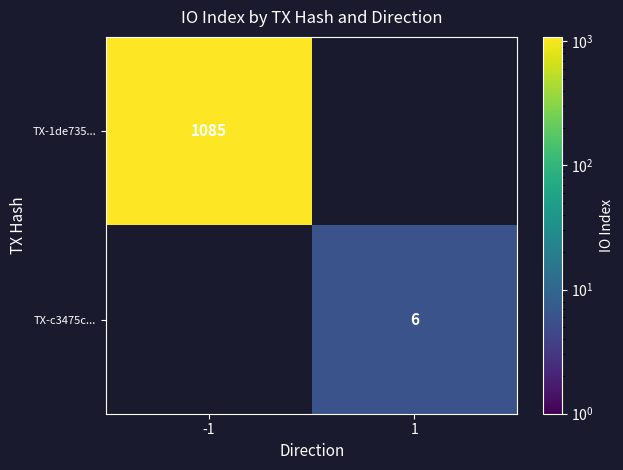

True or false: TX-c3475c... has a value of 6 at 1.

True